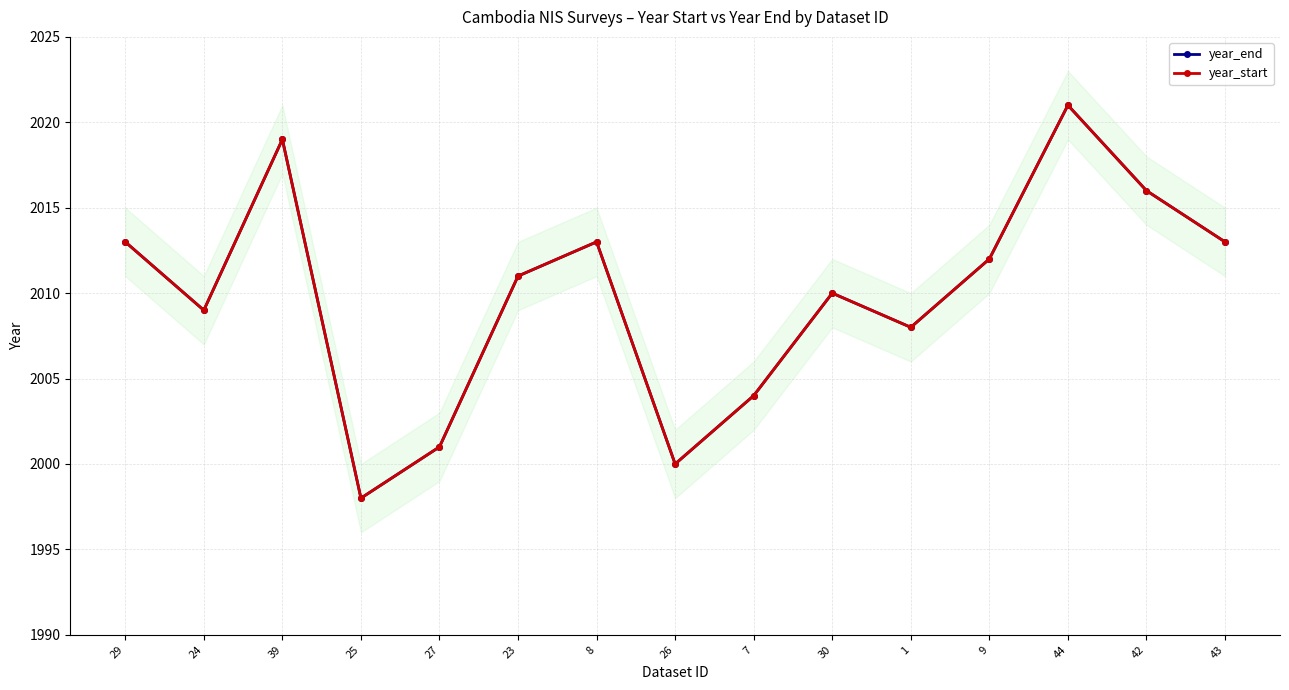

Which has a higher value, 44 or 8?

44